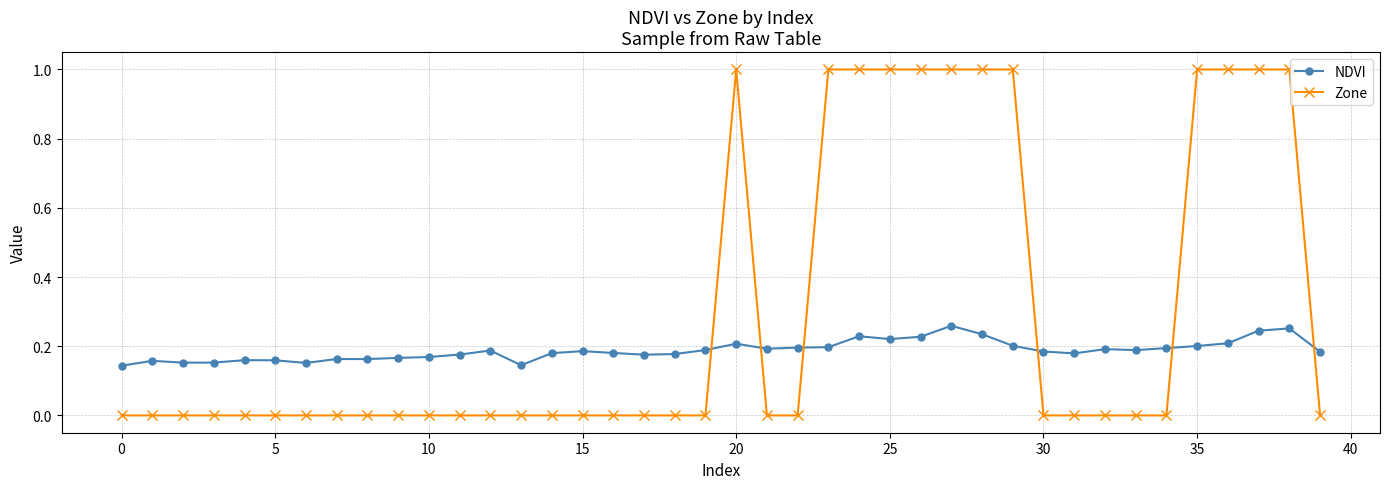

What is the maximum value shown in the chart?

1.0